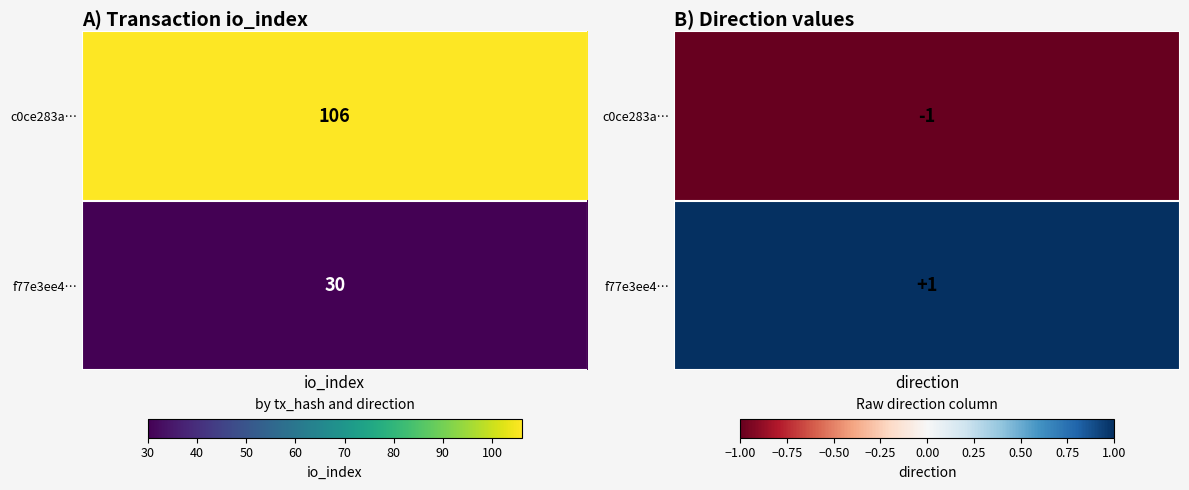

What is the sum of the f77e3ee42cf5b74c99ec4ec8624c0623a40d19b values at 1 and 0?

31